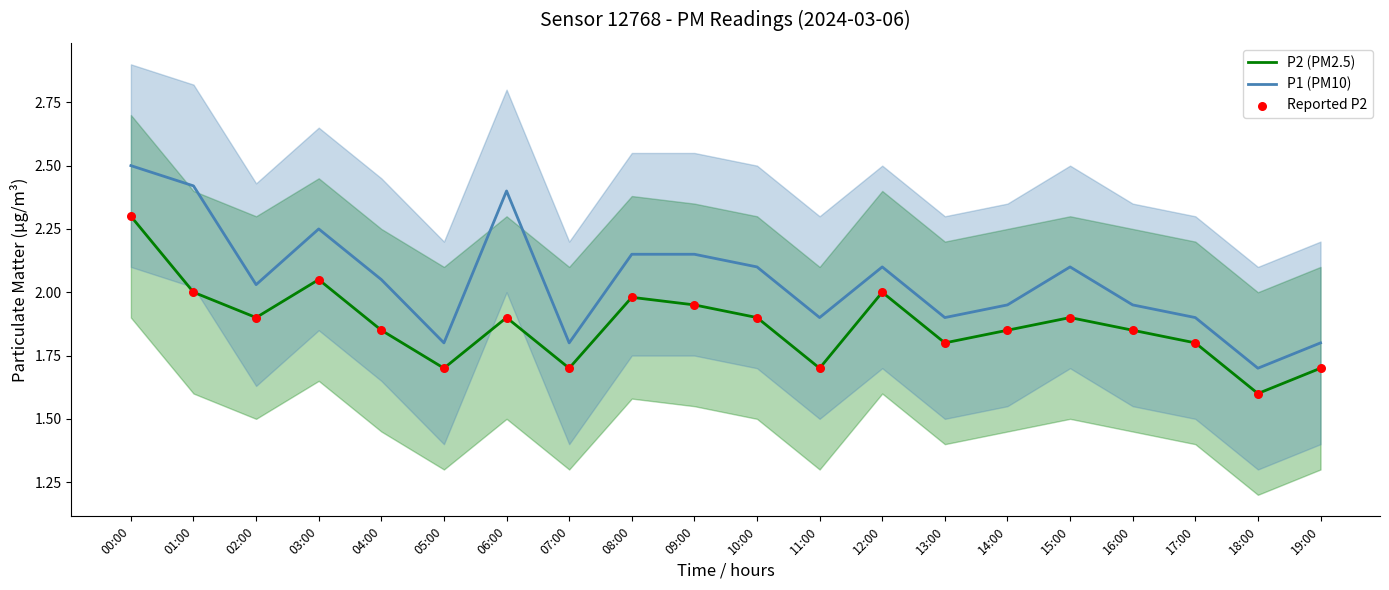

At how many categories does at least one series exceed 1?

20